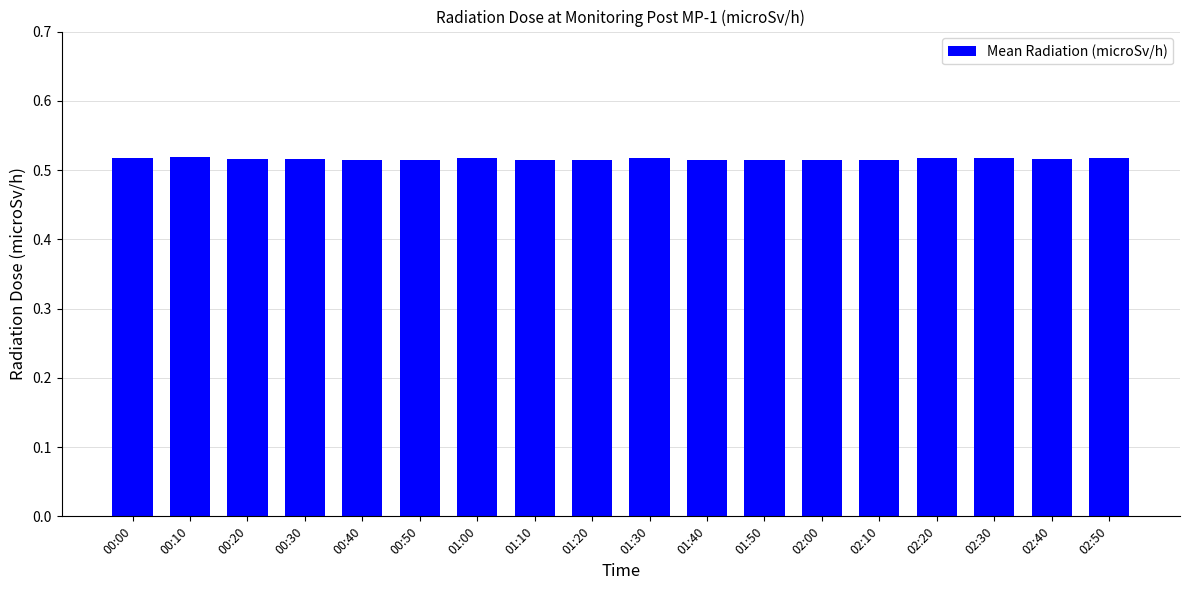

Is it true that the value at 00:40 is 0.3?

False